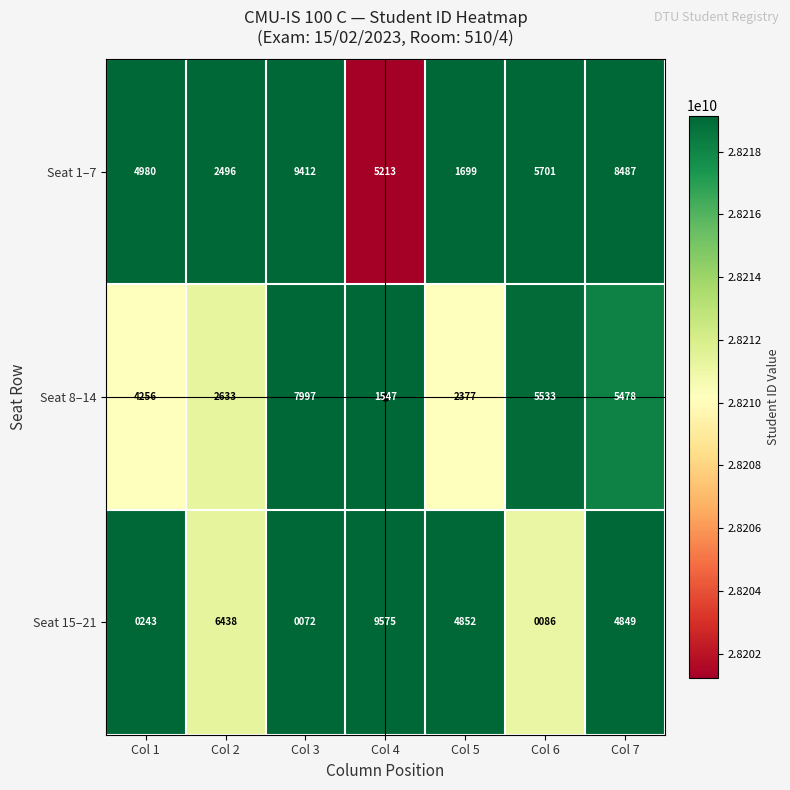

Rank the series at Col 6 from lowest to highest value.

Seat 15–21, Seat 8–14, Seat 1–7